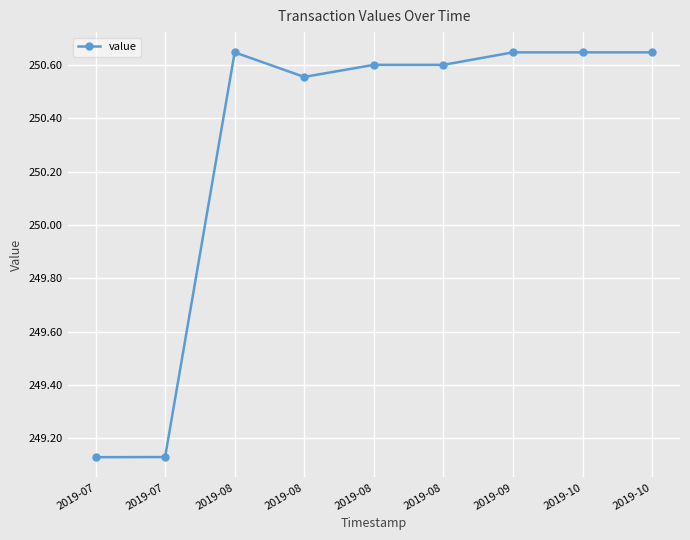

Reading left to right, extract all data points from this chart.

249.1	249.1	250.6	250.6	250.6	250.6	250.6	250.6	250.6